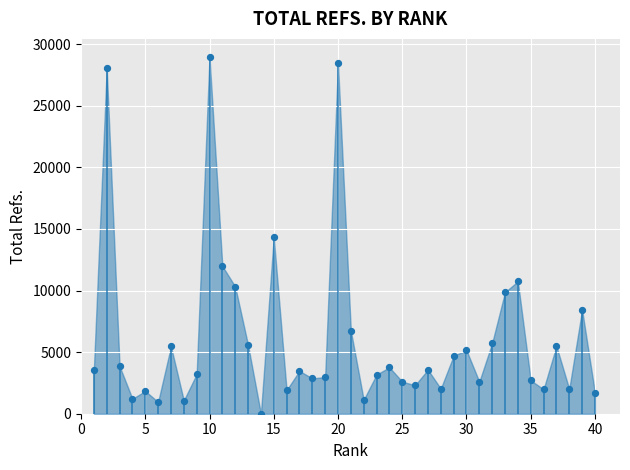

Between 4 and 33, which is larger?

33